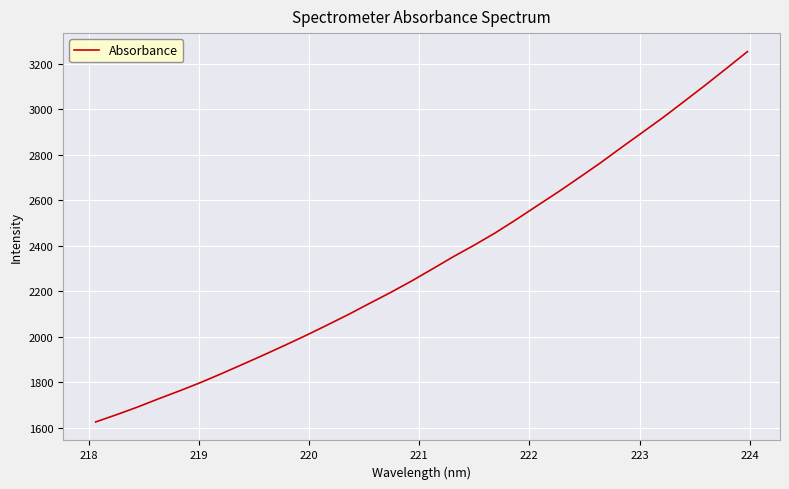

What is the difference between the maximum and minimum values?

1627.8